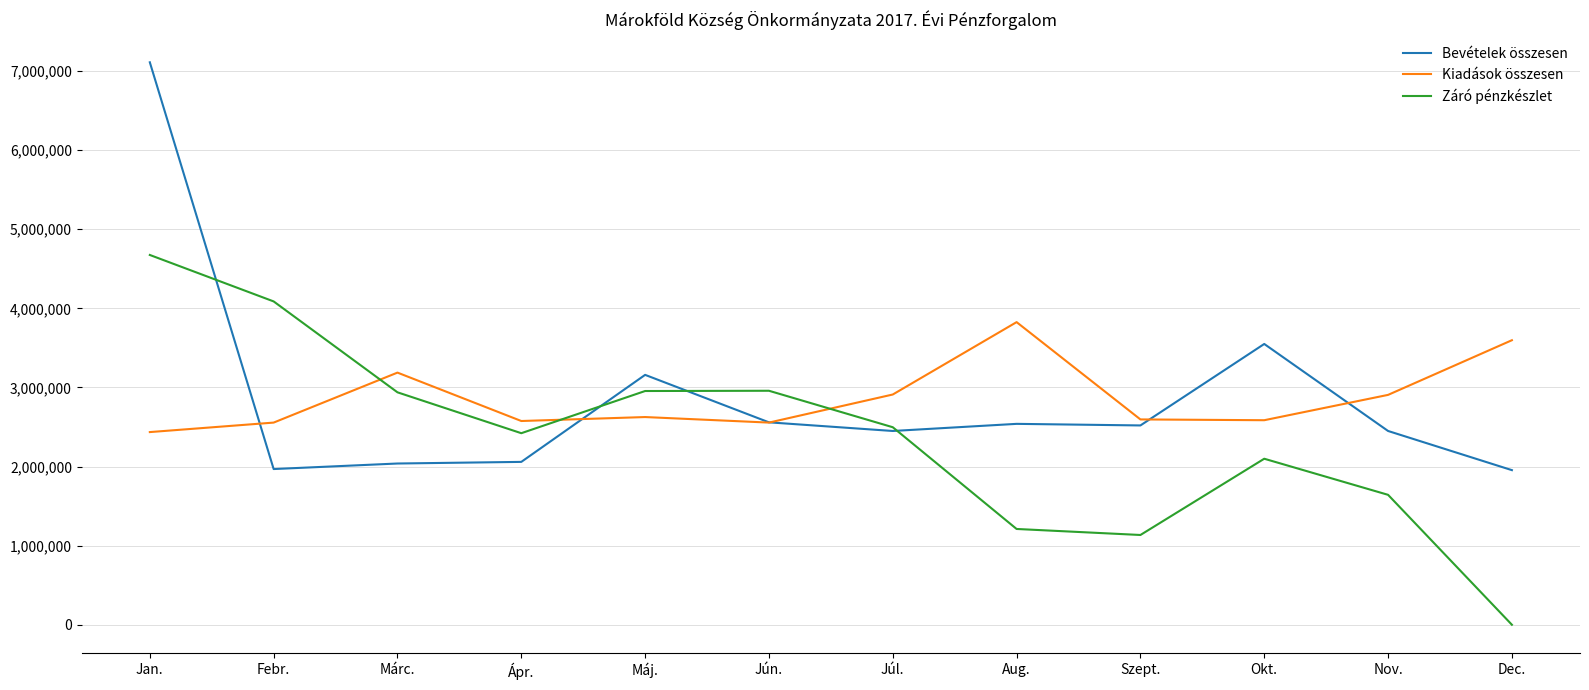

Is the value of Kiadások összesen at Szept. greater than the value of Záró pénzkészlet at Szept.?

Yes